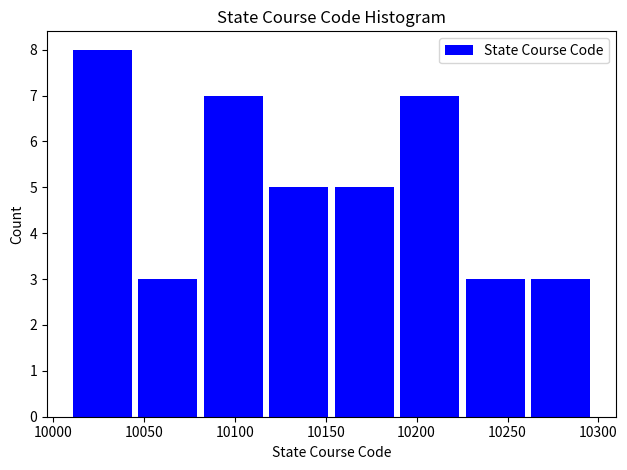

How tall is the bar that spans 10155 to 10191 on the x-axis? Neither the bar edges nor the heights are printed on the chart, so give them approximately, as read against the axes.

5